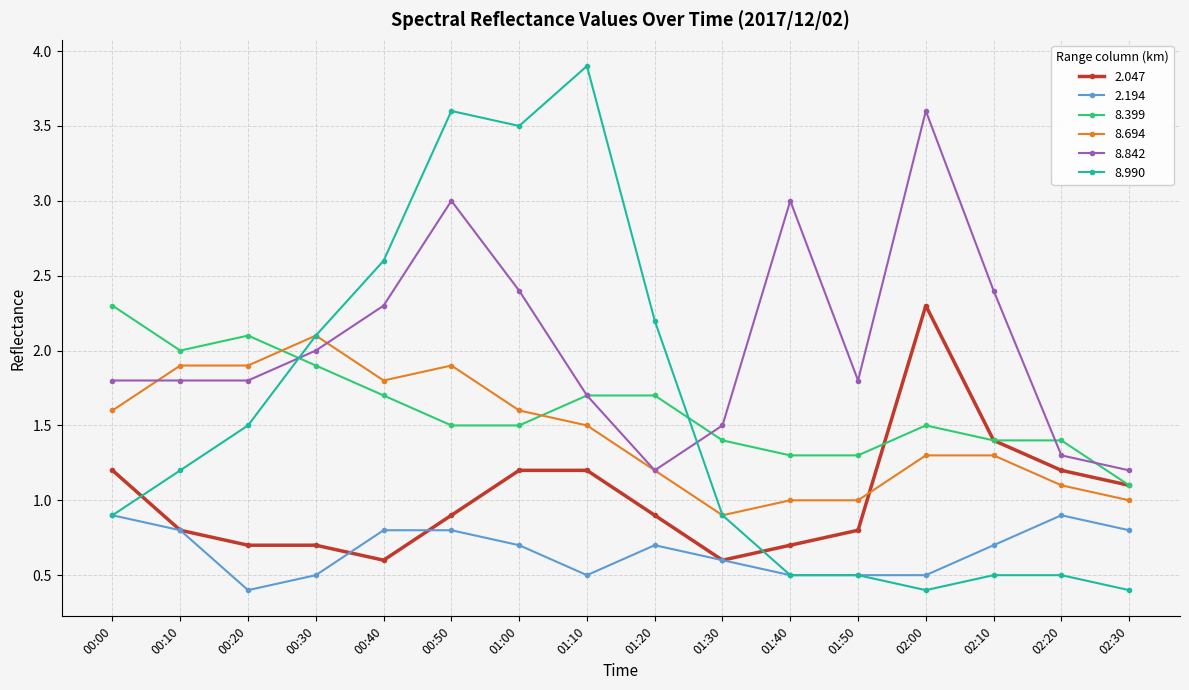

The 8.399 series shows 2.1 at 00:20. True or false?

True